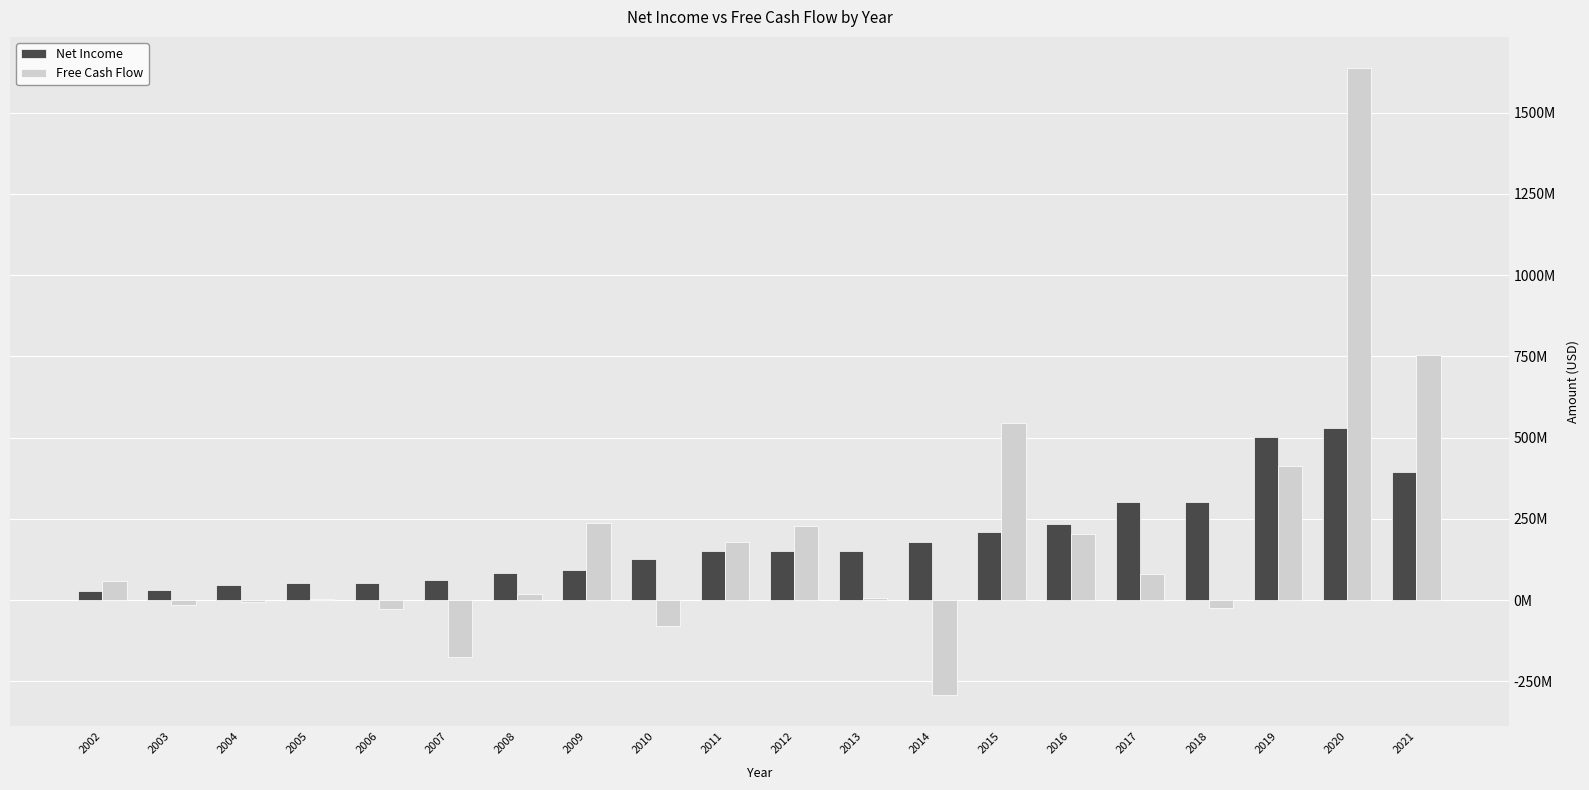

Are the bars horizontal?

No